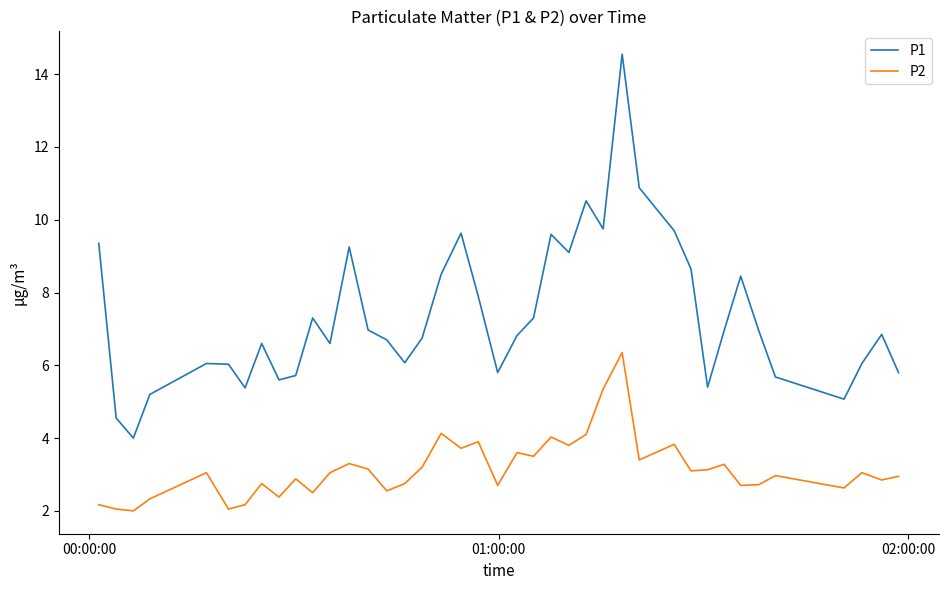

What is the maximum value shown in the chart?

14.6